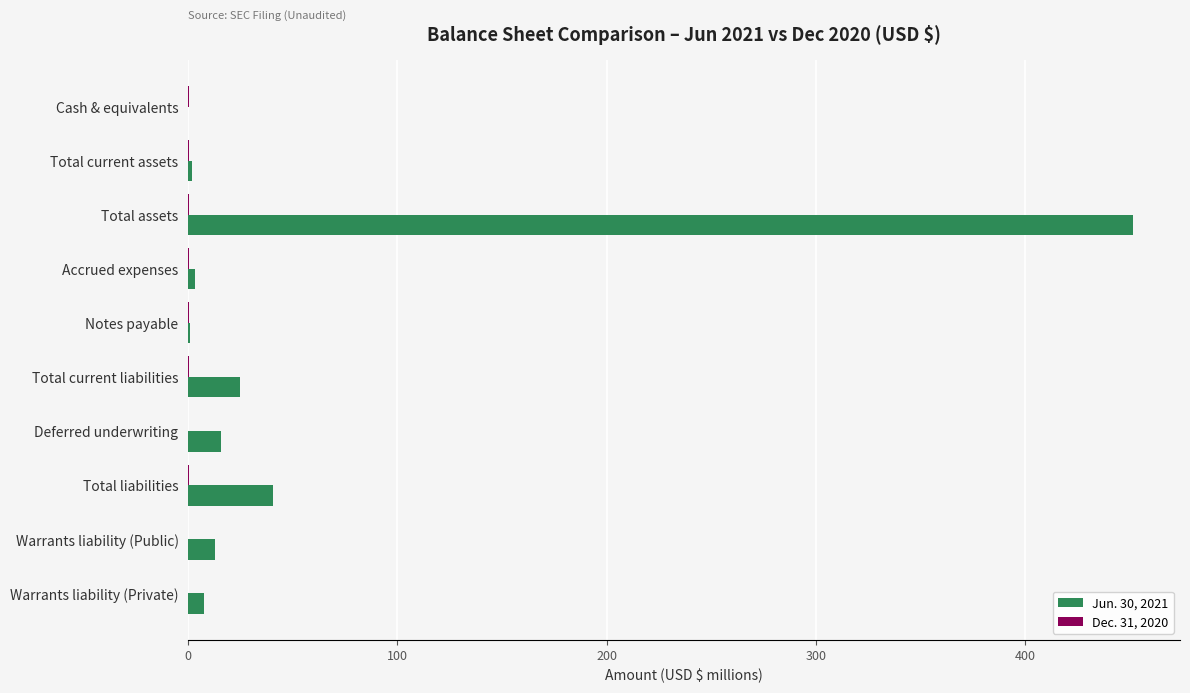

Count the number of data series in this chart.

2